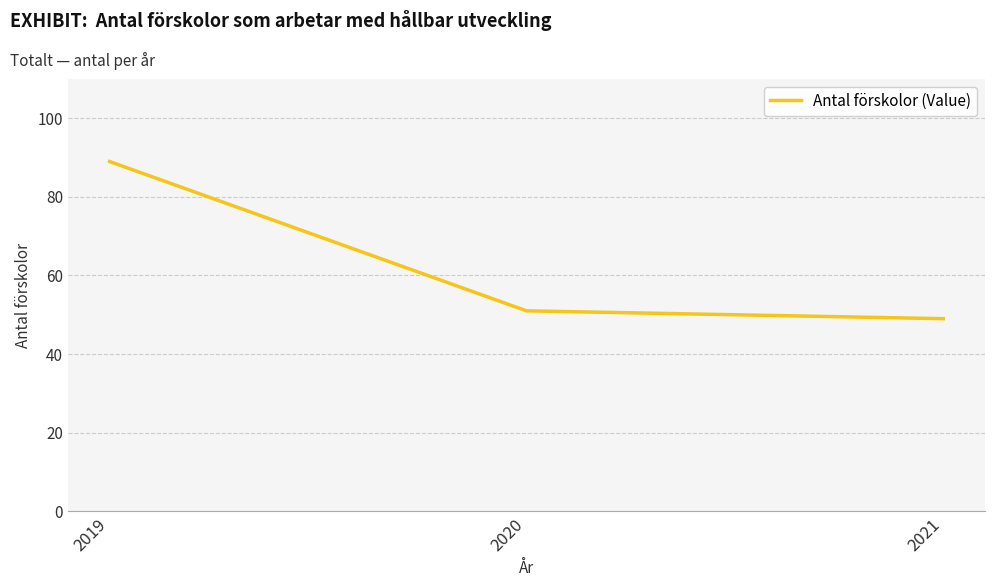

Rank the categories by value from lowest to highest.

2021, 2020, 2019